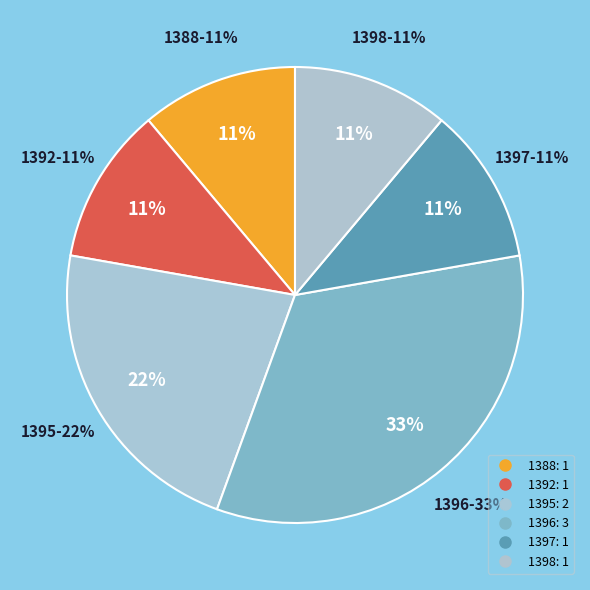

Which category has the smallest portion of the pie?

1388